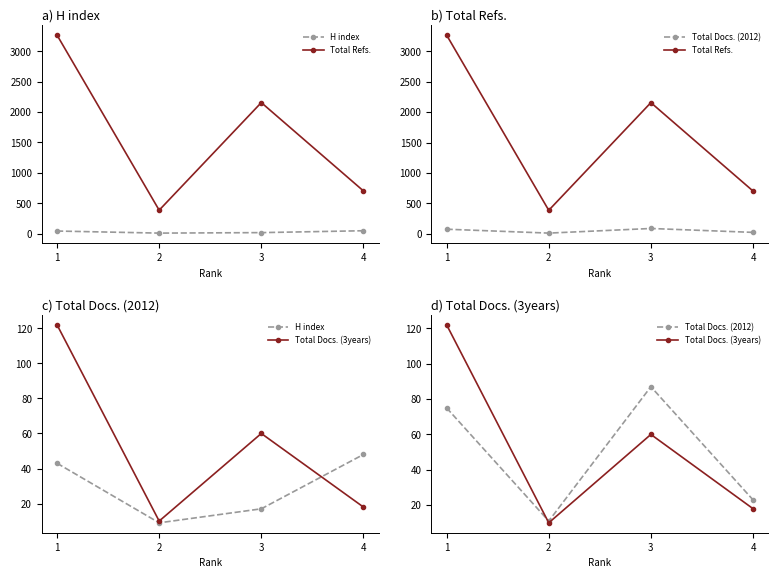

List the series in order of their peak value, lowest first.

H index, Total Docs. (2012), Total Docs. (3years), Total Refs.